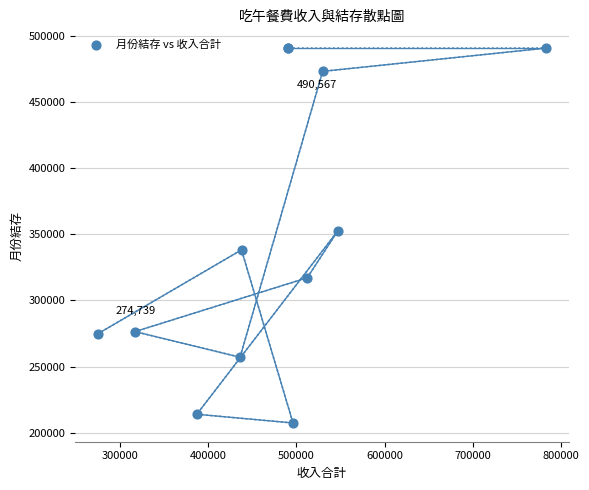

What Y value in the scatter plot is closest to 349039?

352461